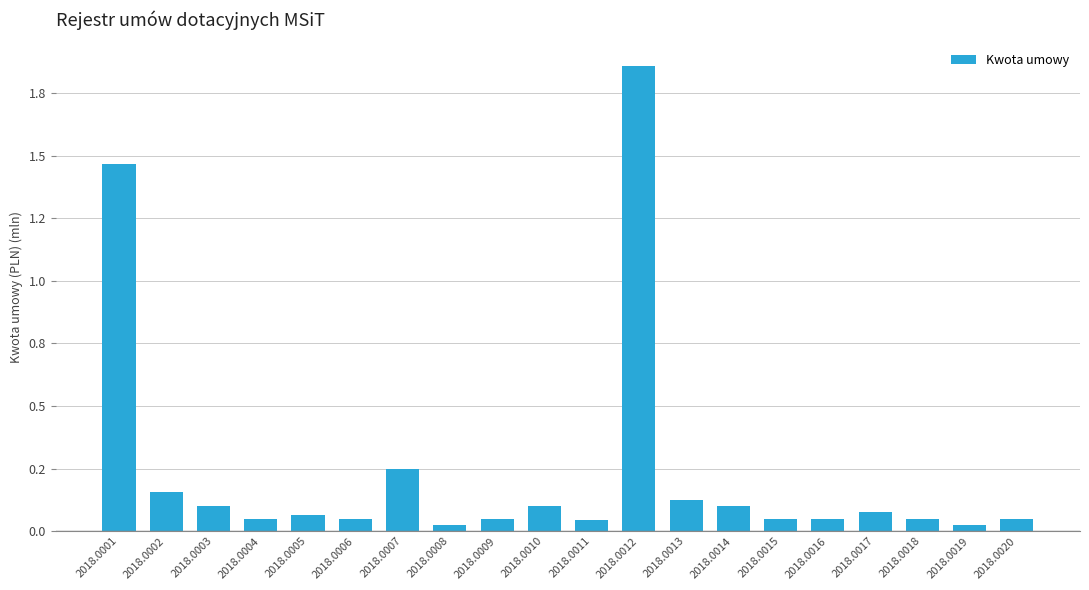

What is the average value?

0.2